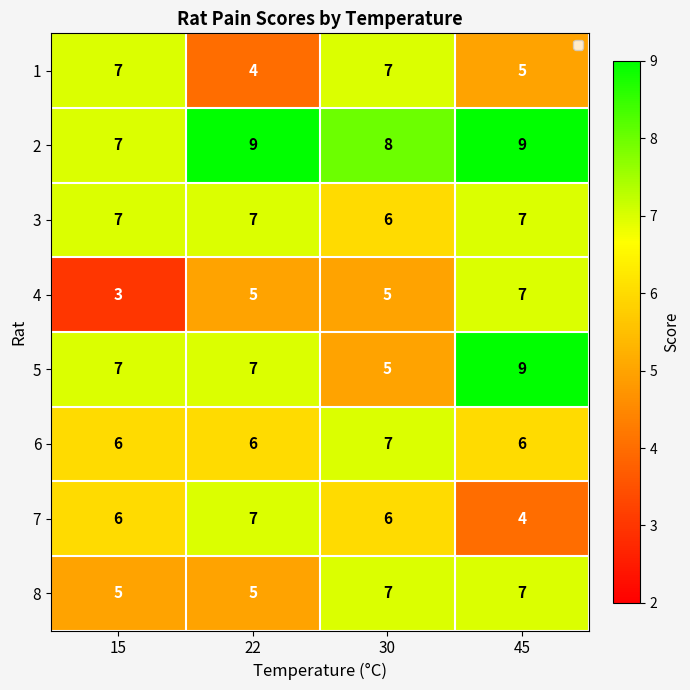

How many 7 values are between 6 and 7?

3